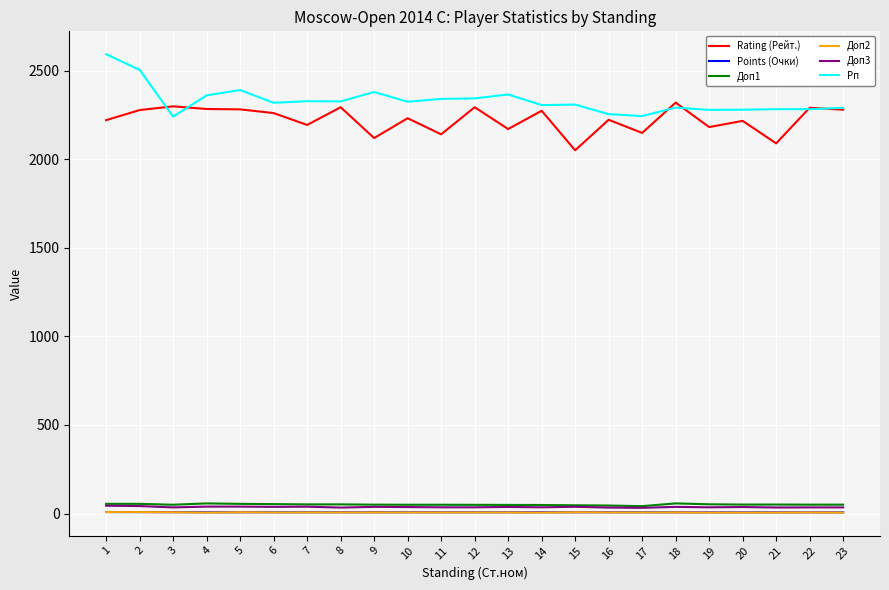

What is the maximum value shown in the chart?

2592.0